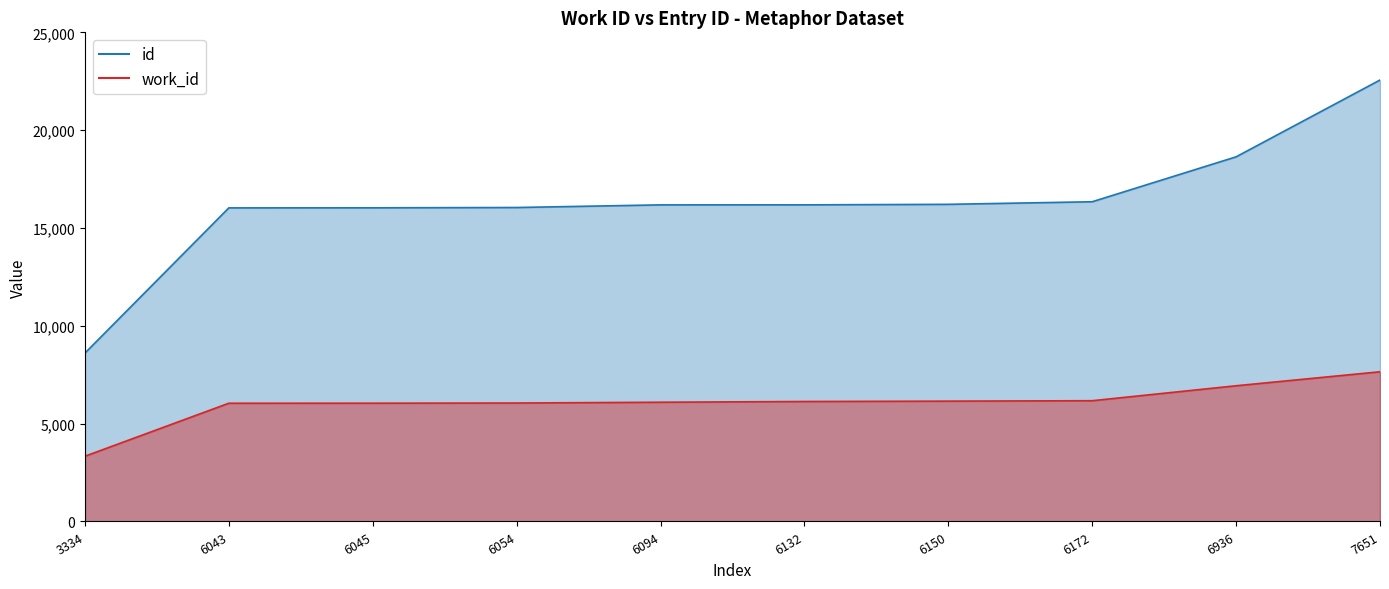

True or false: work_id_line and id_line cross at least once.

False